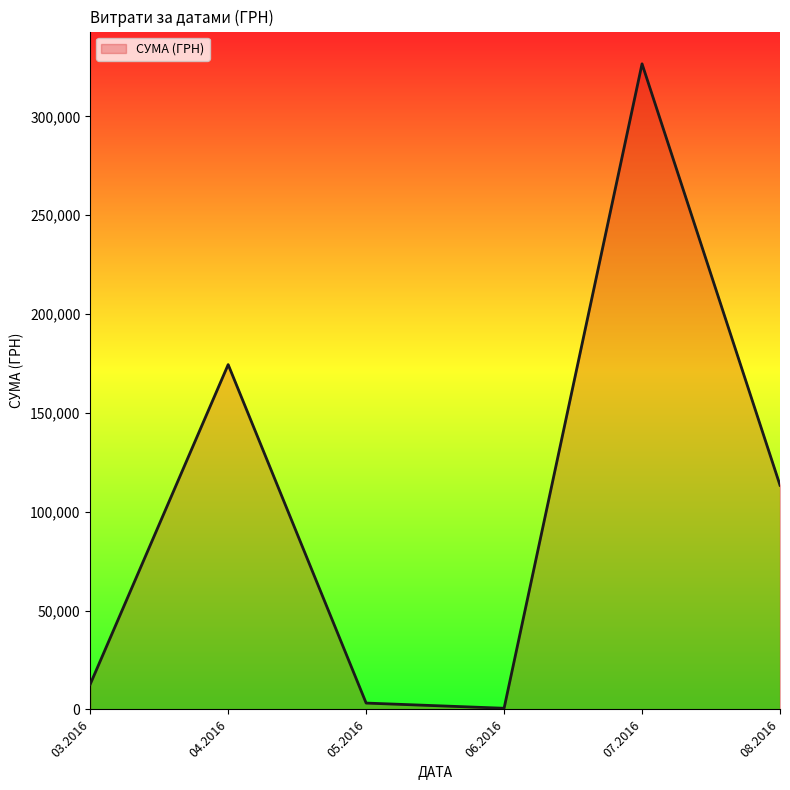

What is the greatest value displayed?

326572.3